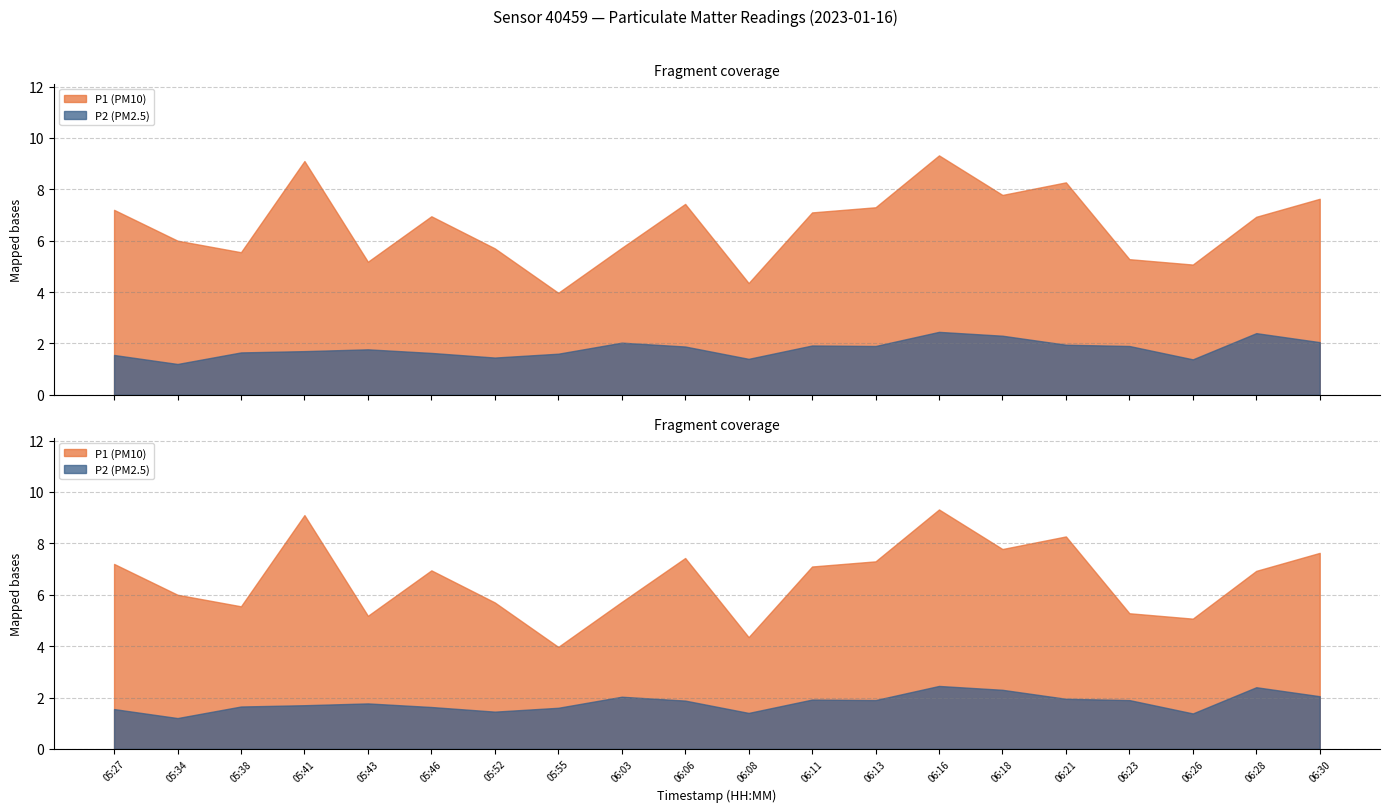

True or false: P1 and P2 intersect in this chart.

False